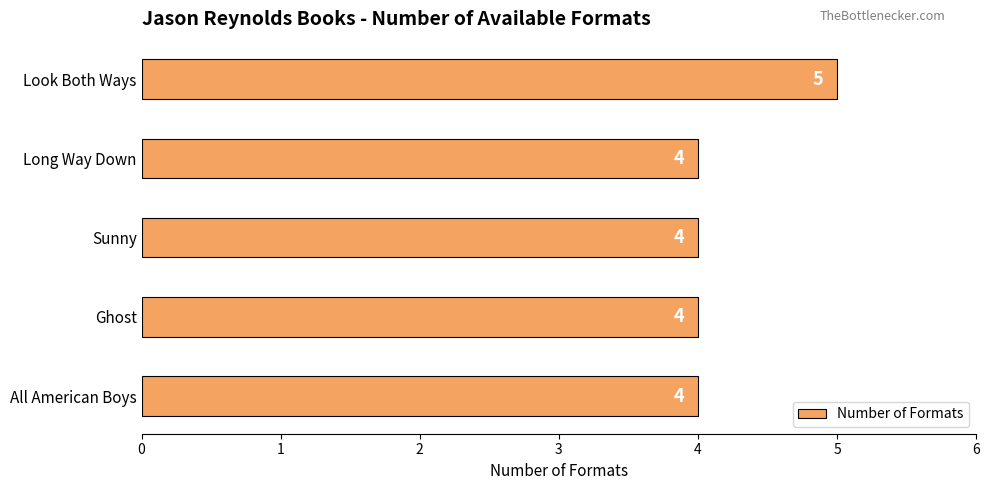

What is the ratio of the value at All American Boys to the value at Sunny?

1.0